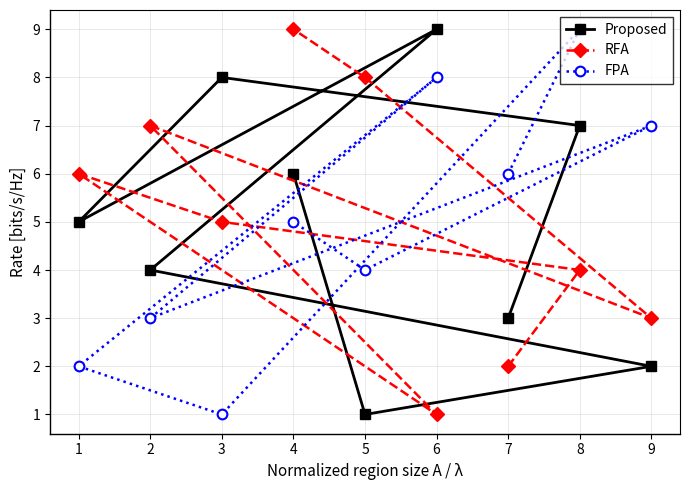

What is the difference between the second highest and minimum values in the FPA series?

7